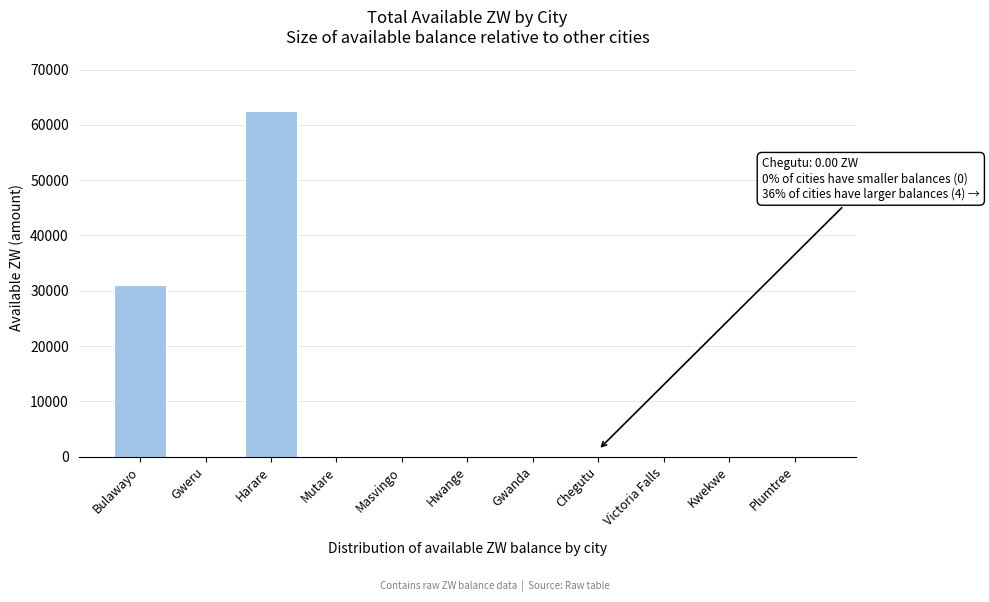

True or false: the data shows 62490.4 at Harare.

True